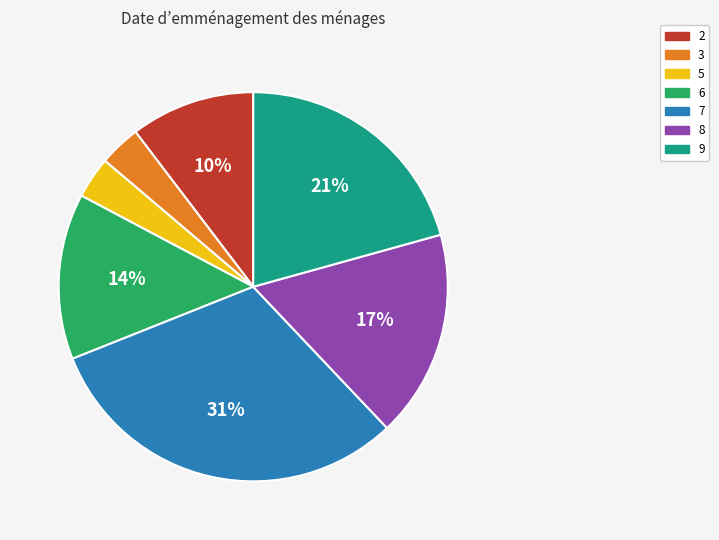

Which category has the biggest portion of the pie?

7